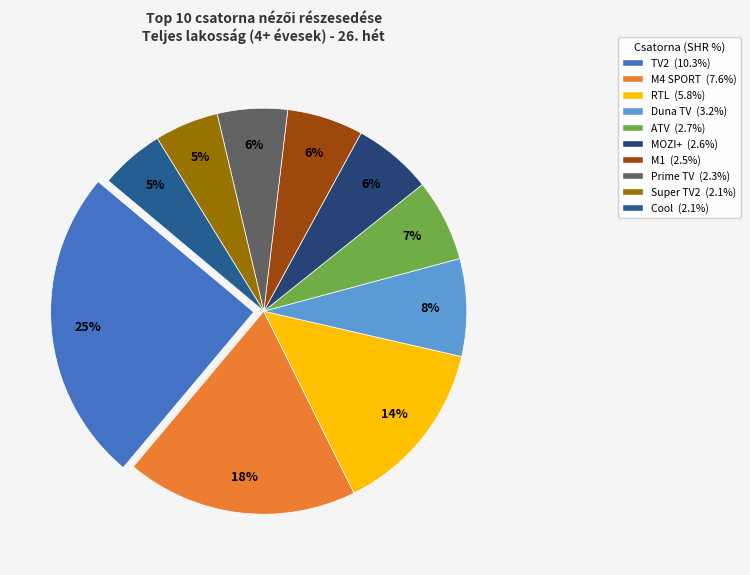

Between M1 and Cool, which is larger?

M1